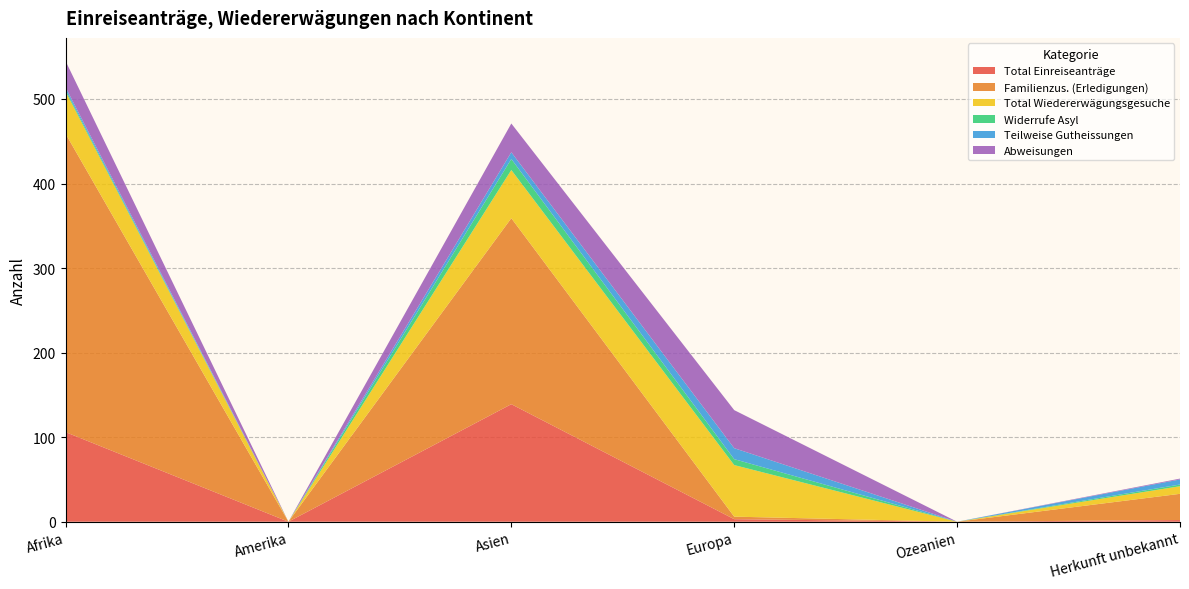

Reading left to right, what are all the values shown in this chart?

Total Einreiseanträge: Afrika=106	Amerika=0	Asien=139	Europa=3	Ozeanien=0	Herkunft unbekannt=2
Familienzus. (Erledigungen): Afrika=353	Amerika=0	Asien=220	Europa=3	Ozeanien=0	Herkunft unbekannt=31
Total Wiedererwägungsgesuche: Afrika=50	Amerika=0	Asien=57	Europa=61	Ozeanien=0	Herkunft unbekannt=9
Widerrufe Asyl: Afrika=2	Amerika=0	Asien=13	Europa=7	Ozeanien=0	Herkunft unbekannt=2
Teilweise Gutheissungen: Afrika=3	Amerika=0	Asien=8	Europa=13	Ozeanien=0	Herkunft unbekannt=6
Abweisungen: Afrika=31	Amerika=0	Asien=34	Europa=45	Ozeanien=0	Herkunft unbekannt=1